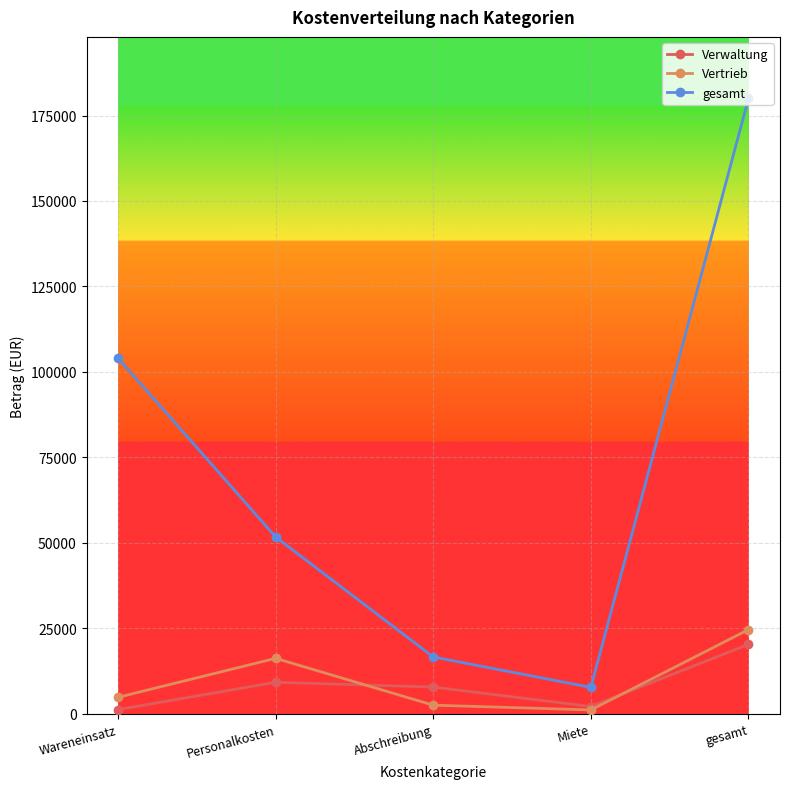

Reading left to right, list all the values displayed in this chart.

Verwaltung: Wareneinsatz=1200	Personalkosten=9200	Abschreibung=7800	Miete=2100	gesamt=20300
Vertrieb: Wareneinsatz=4800	Personalkosten=16200	Abschreibung=2500	Miete=1100	gesamt=24600
gesamt: Wareneinsatz=104000	Personalkosten=51700	Abschreibung=16600	Miete=7700	gesamt=180000